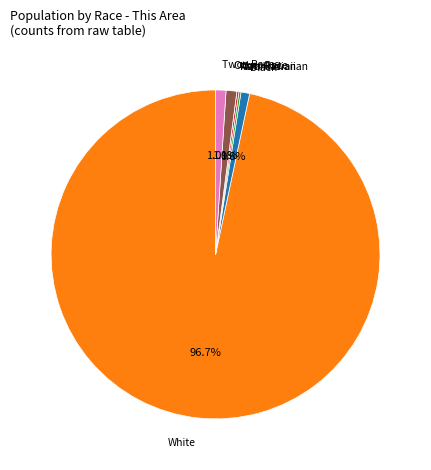

Is there a majority slice in this chart?

Yes